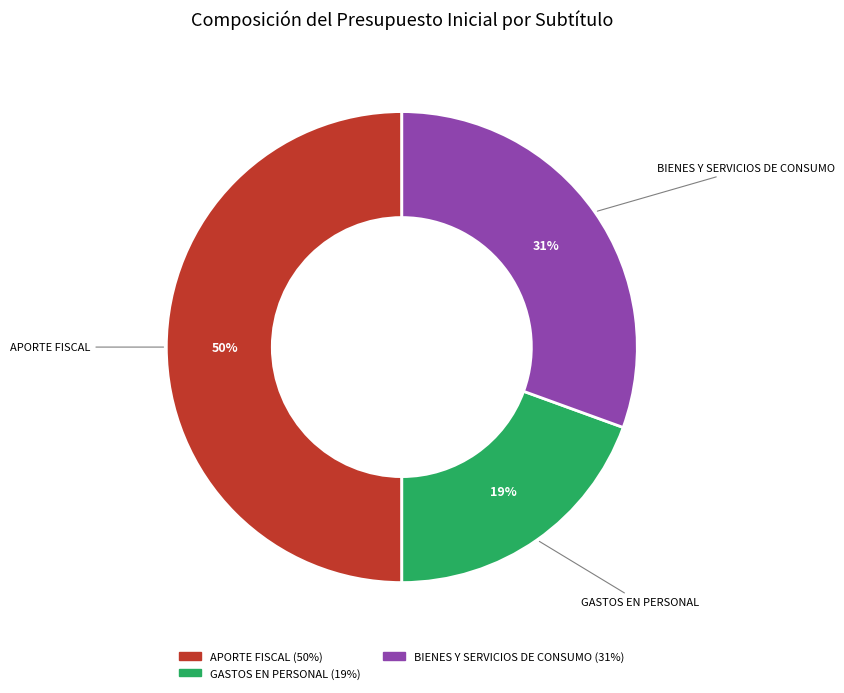

To the nearest percent, what is the difference between the largest and smallest slice percentages?

31%